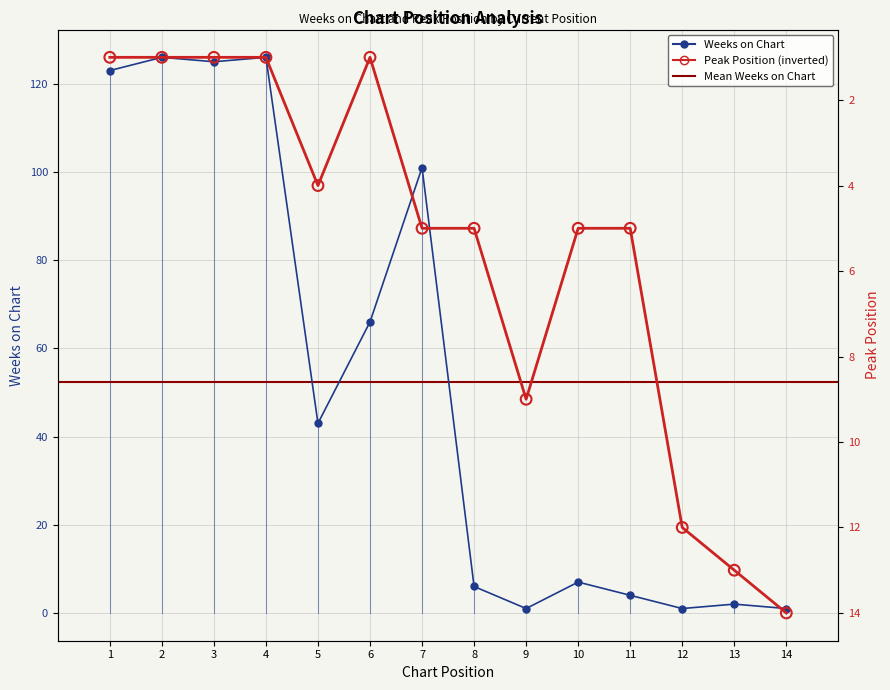

At how many categories does at least one series exceed 37?

7